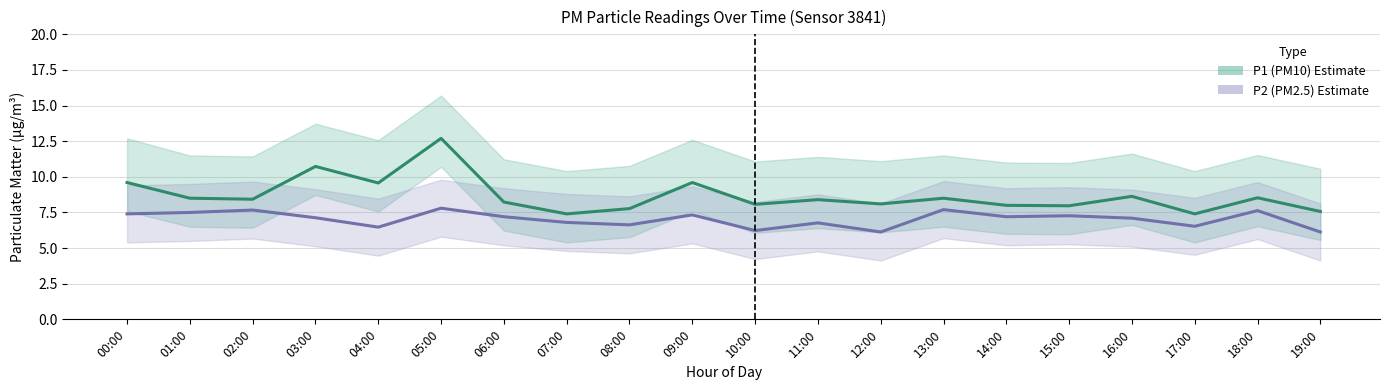

Where is P2 (PM2.5) nearest to the value 6?

12:00